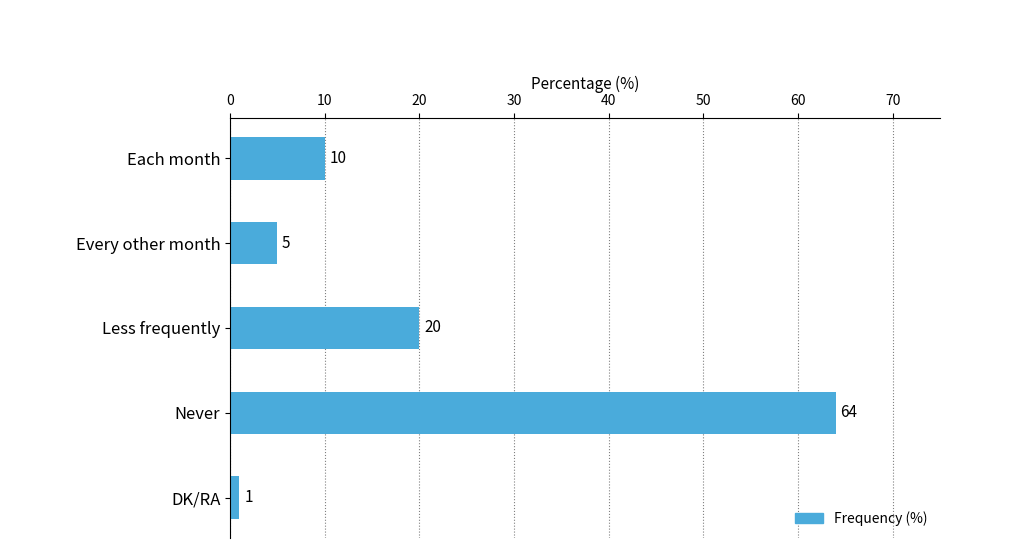

Are the bars horizontal?

Yes